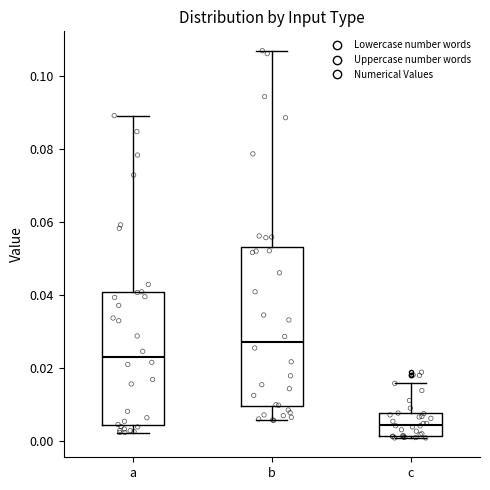

Where is the lower edge of the box for a on the y-axis? The values are not printed on the chart, so give them approximately, as read against the axis.

0.004